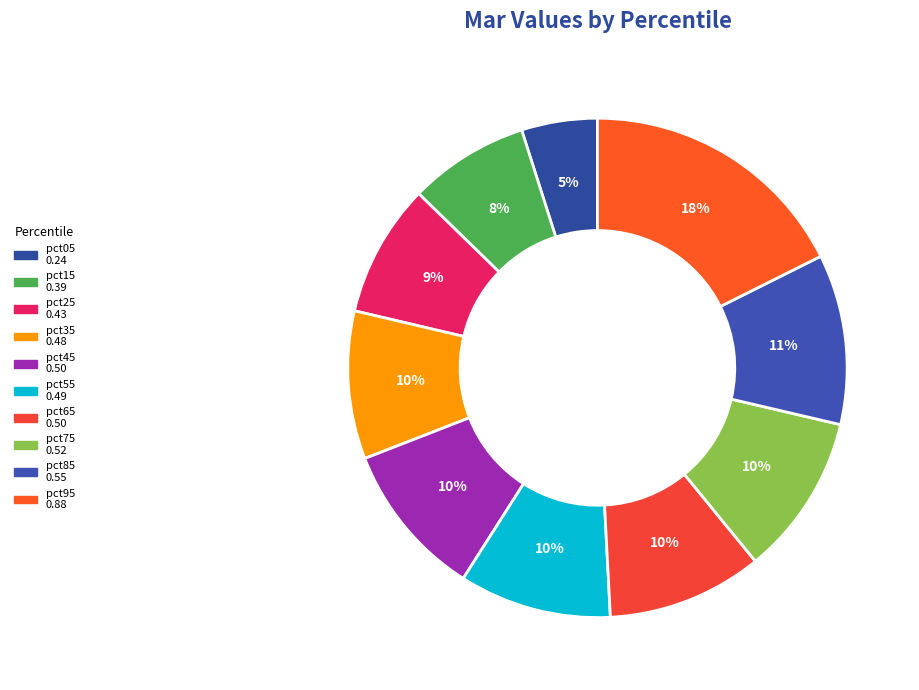

Count the number of slices in the pie.

10